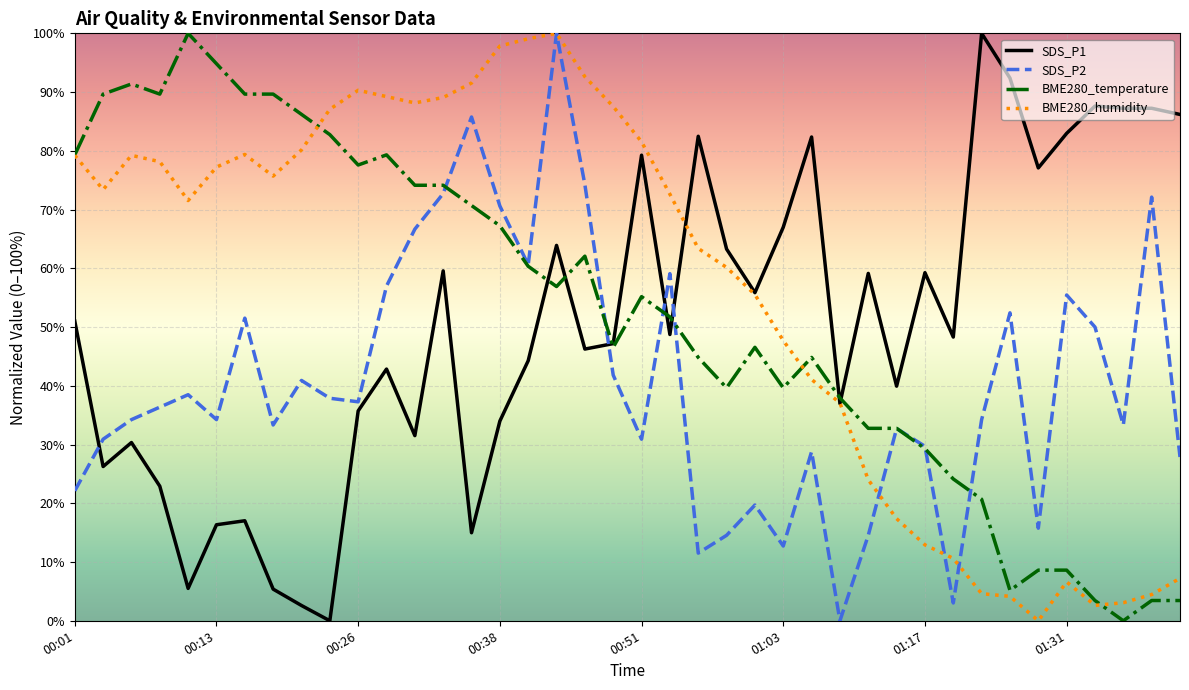

What is the sum of all BME280_temperature values?

2094.8